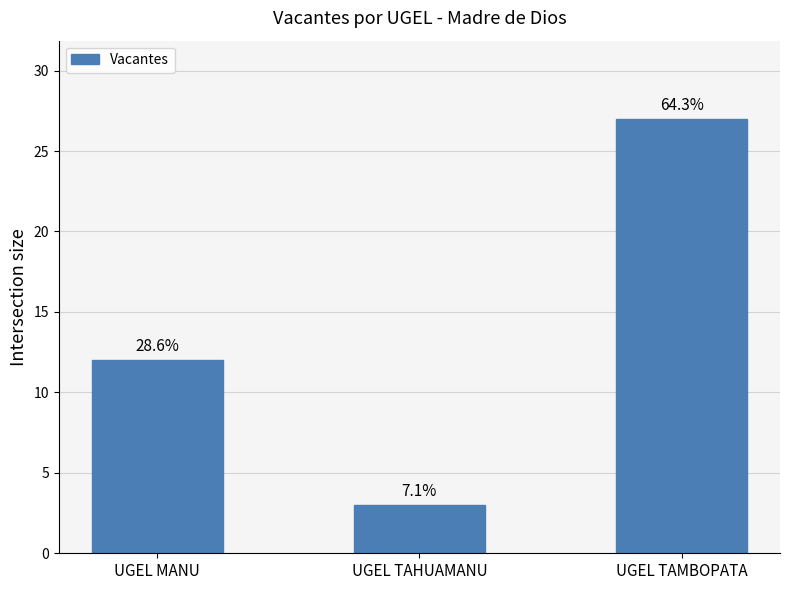

Are the bars horizontal?

No